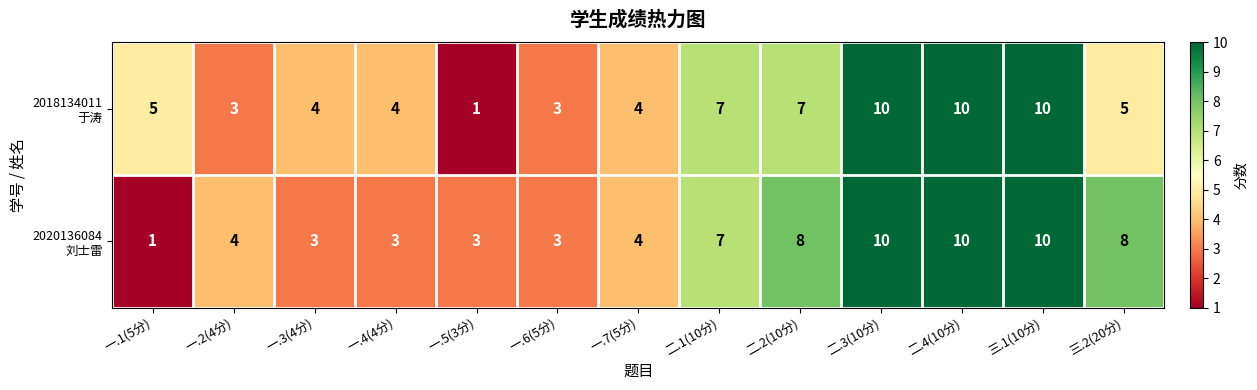

What is the maximum value shown in the chart?

10